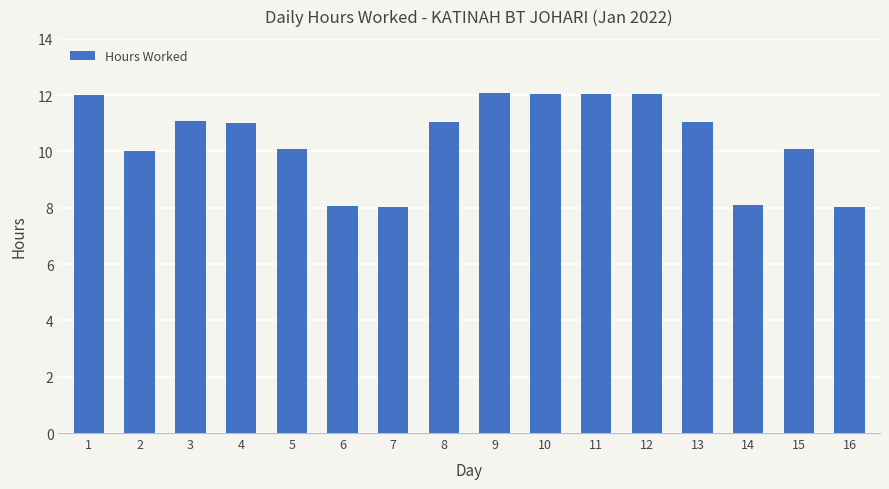

True or false: the data shows 21.2 at 1.

False